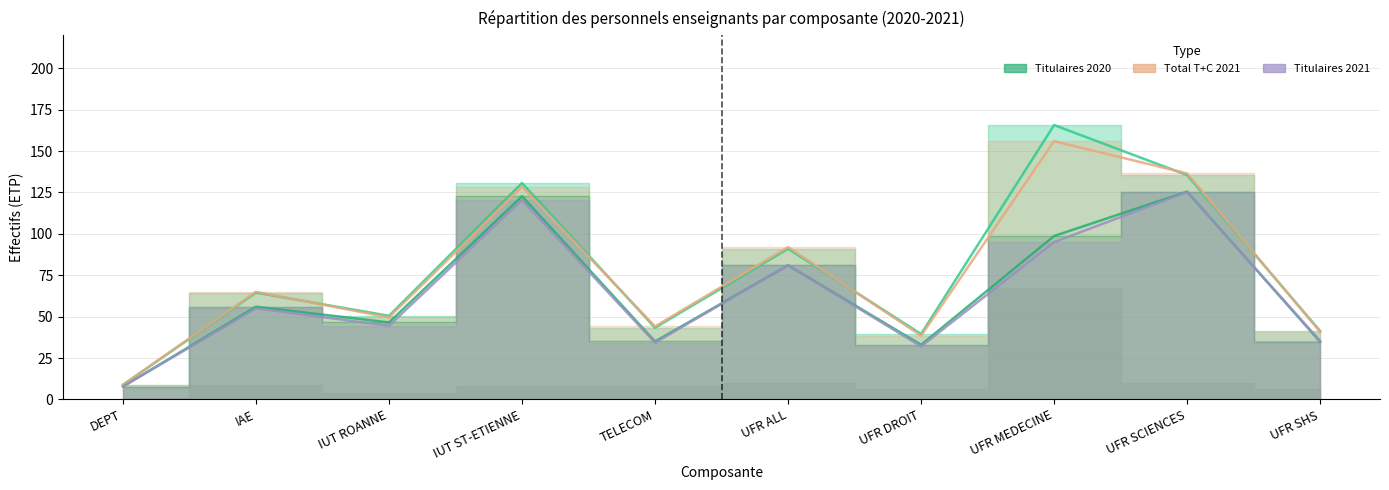

What is the difference between the highest and lowest values at DEPT?

1.0